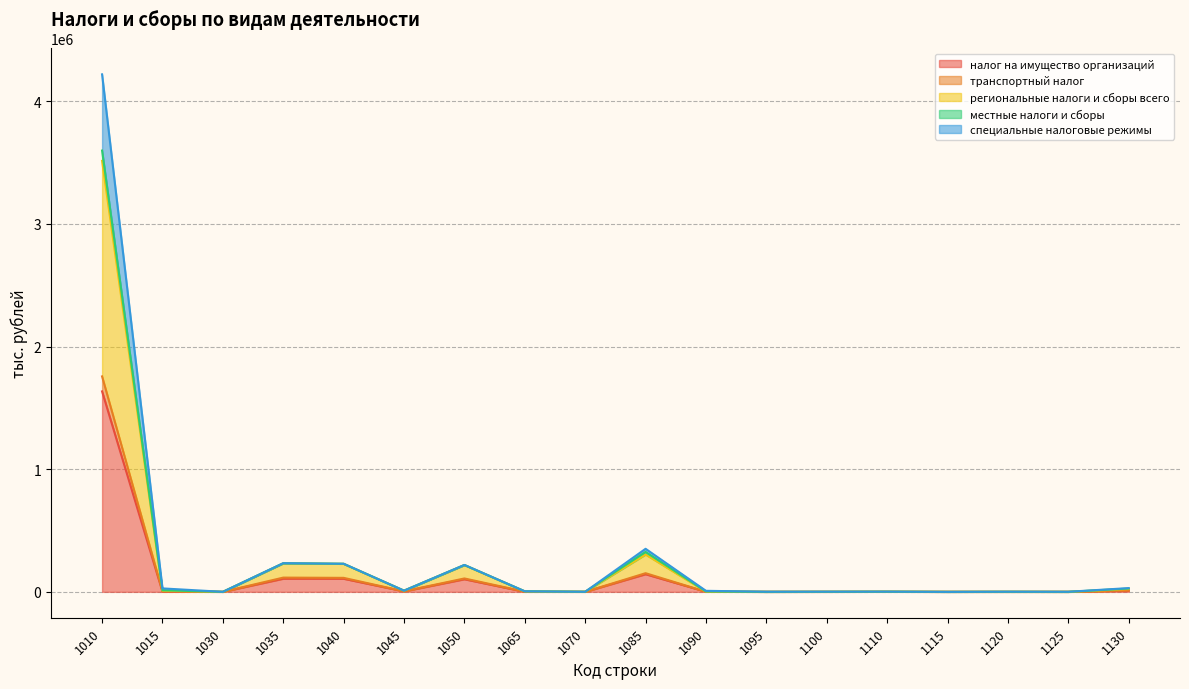

True or false: региональные налоги и сборы всего has more than 0 interior local peaks.

True